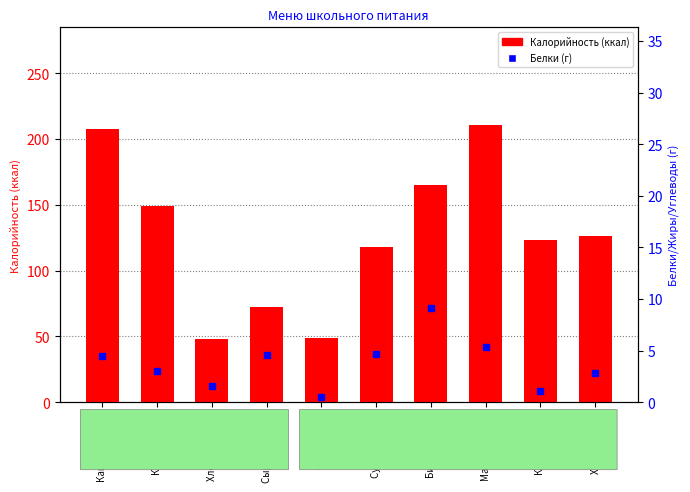

What is the difference between the maximum and second lowest values in the Калорийность series?

162.0